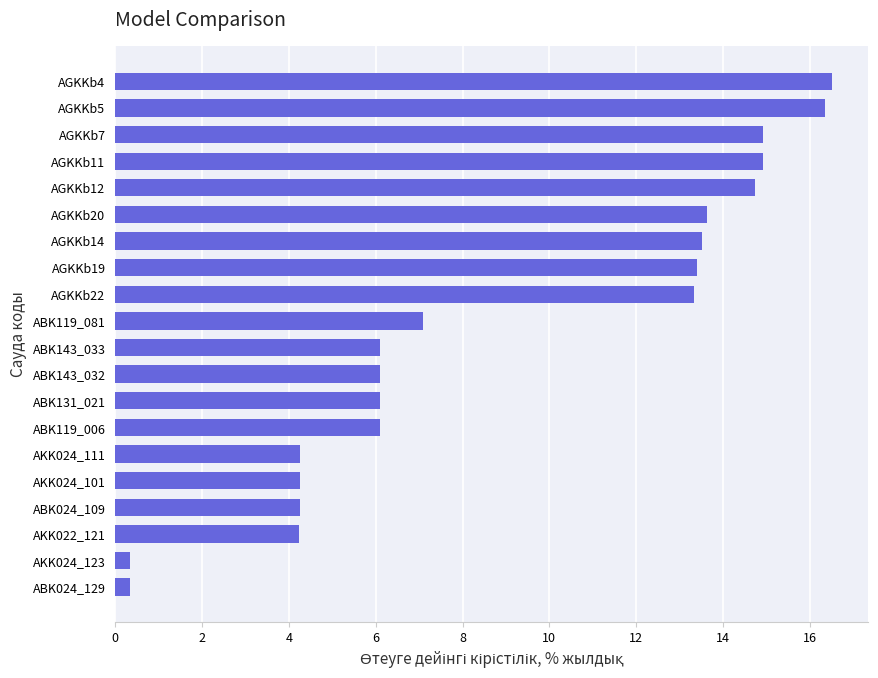

How many data points are above 7?

10